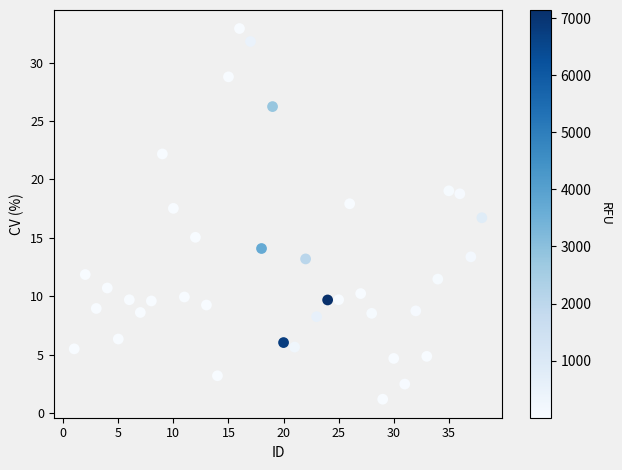

What is the range of X values (max minus min)?

37.0